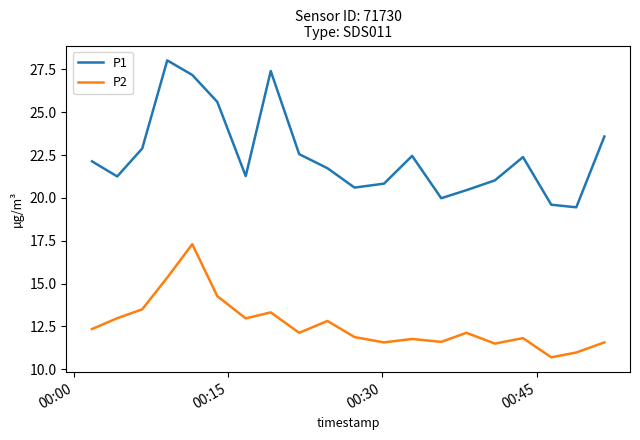

What is the smallest value displayed?

10.7